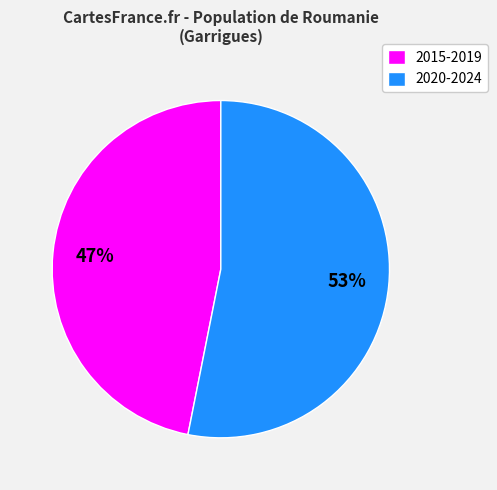

Is the sum of 2015-2019 and 2020-2024 greater than half?

Yes